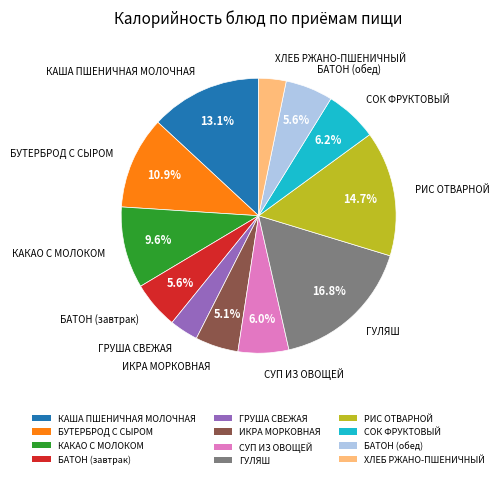

What percentage is NOT represented by ИКРА МОРКОВНАЯ?

94.9%